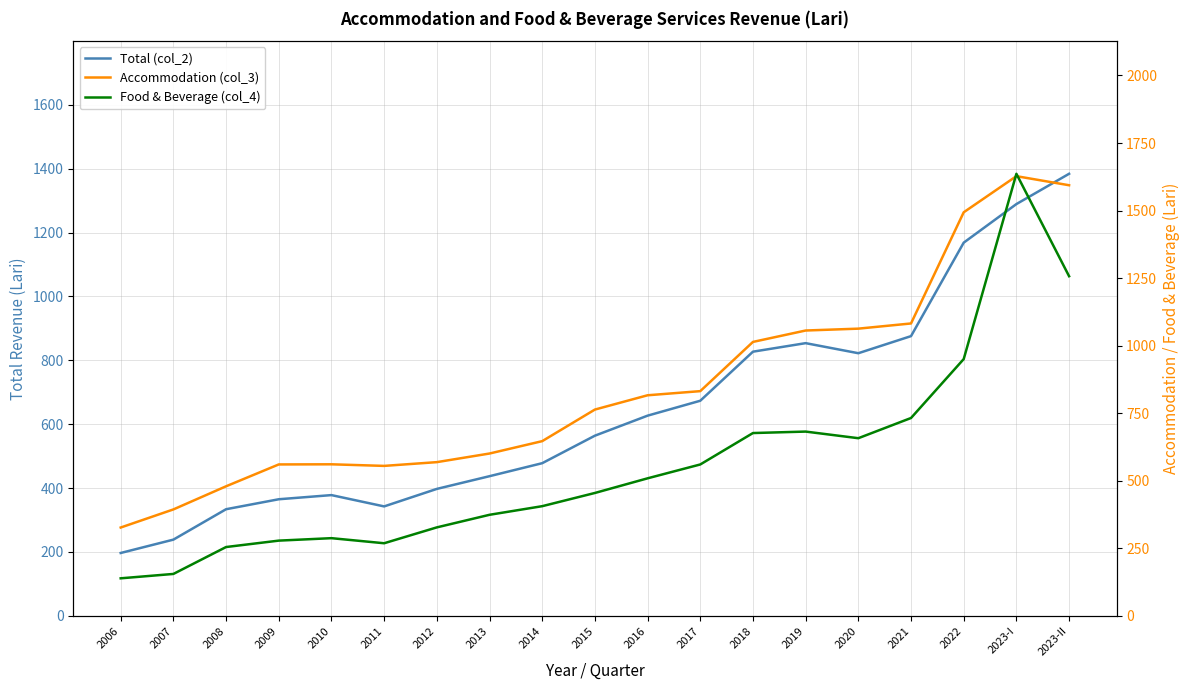

What is the difference between the highest and lowest values at 2012?

241.5